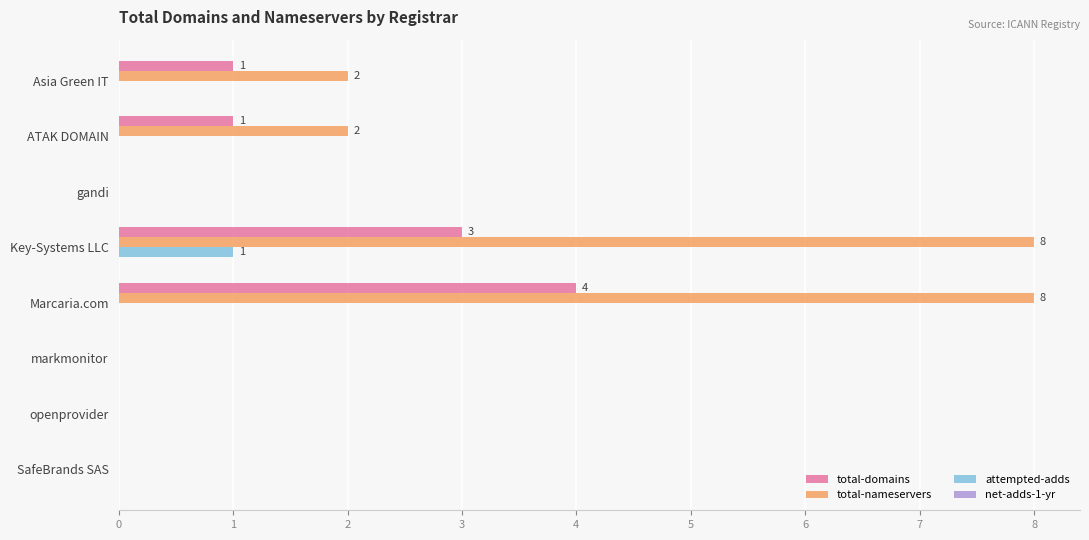

What is the greatest value displayed?

8